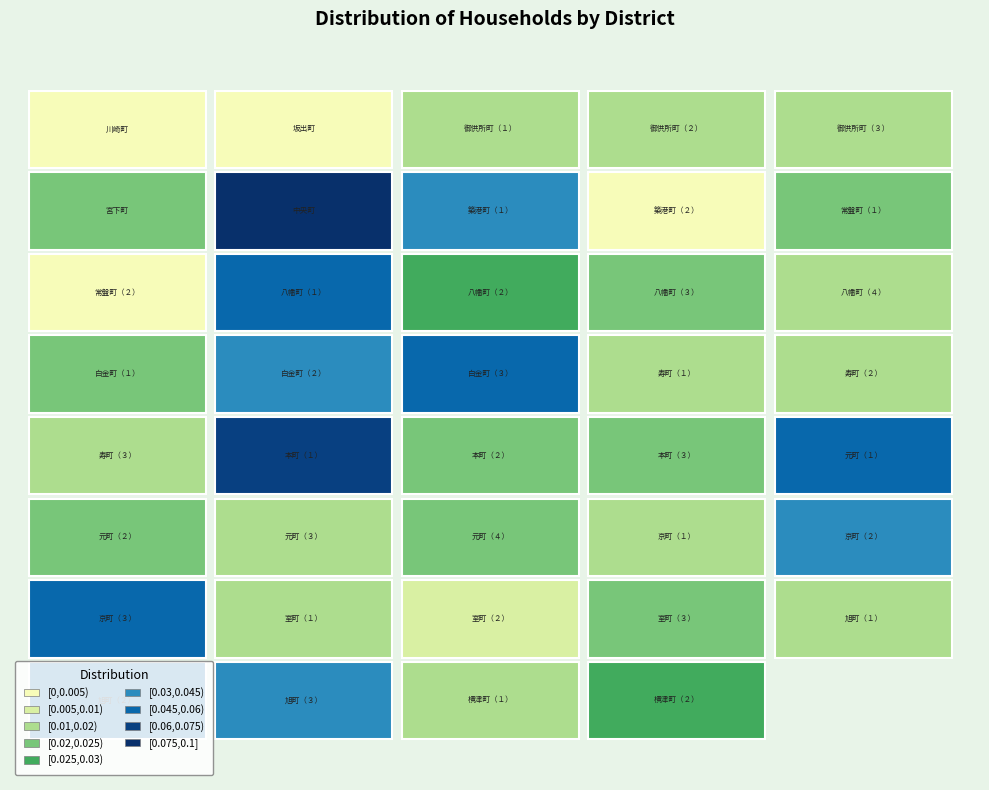

How many categories are shown in the chart?

39